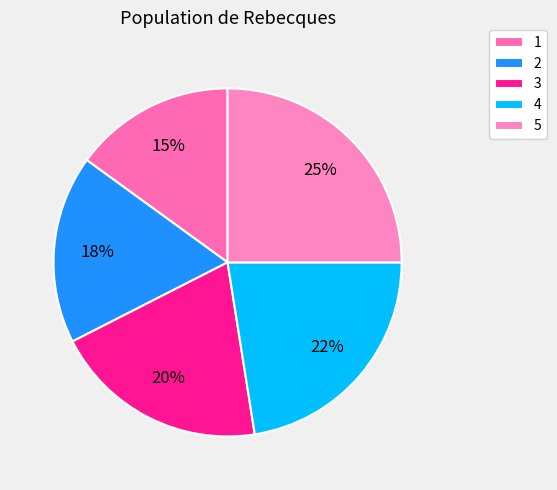

What is the ratio of the value at 1 to the value at 3?

0.8